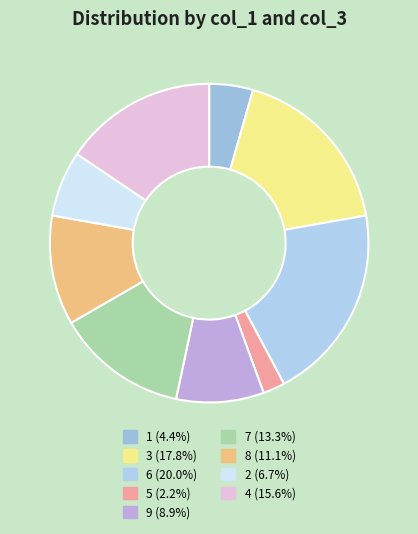

True or false: 5 accounts for 11% of the total.

False